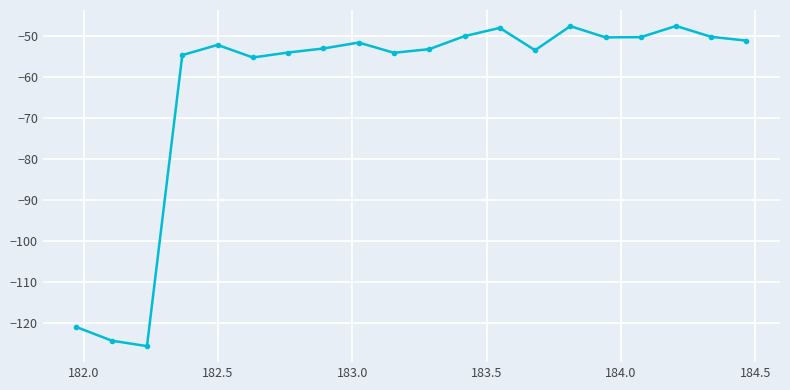

How many data points are less than -52?

11